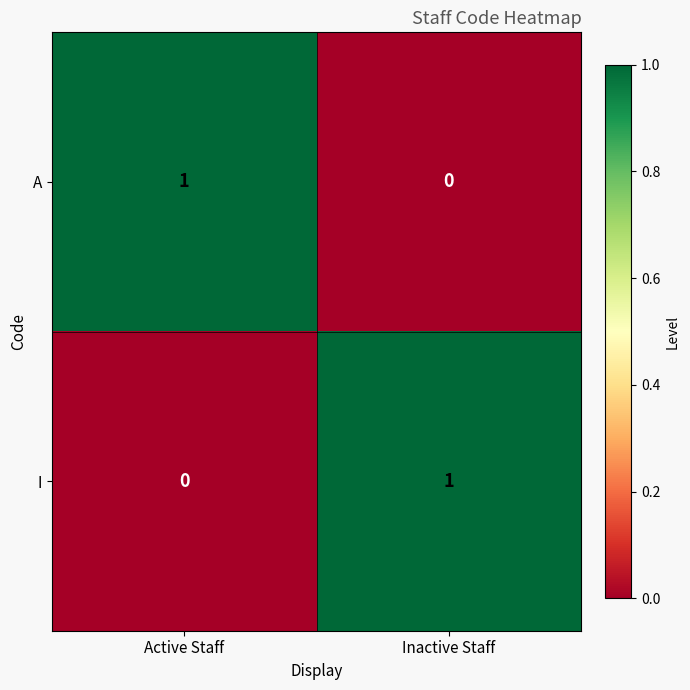

Reading left to right, transcribe all the data shown in this chart.

A: 1	0
I: 0	1